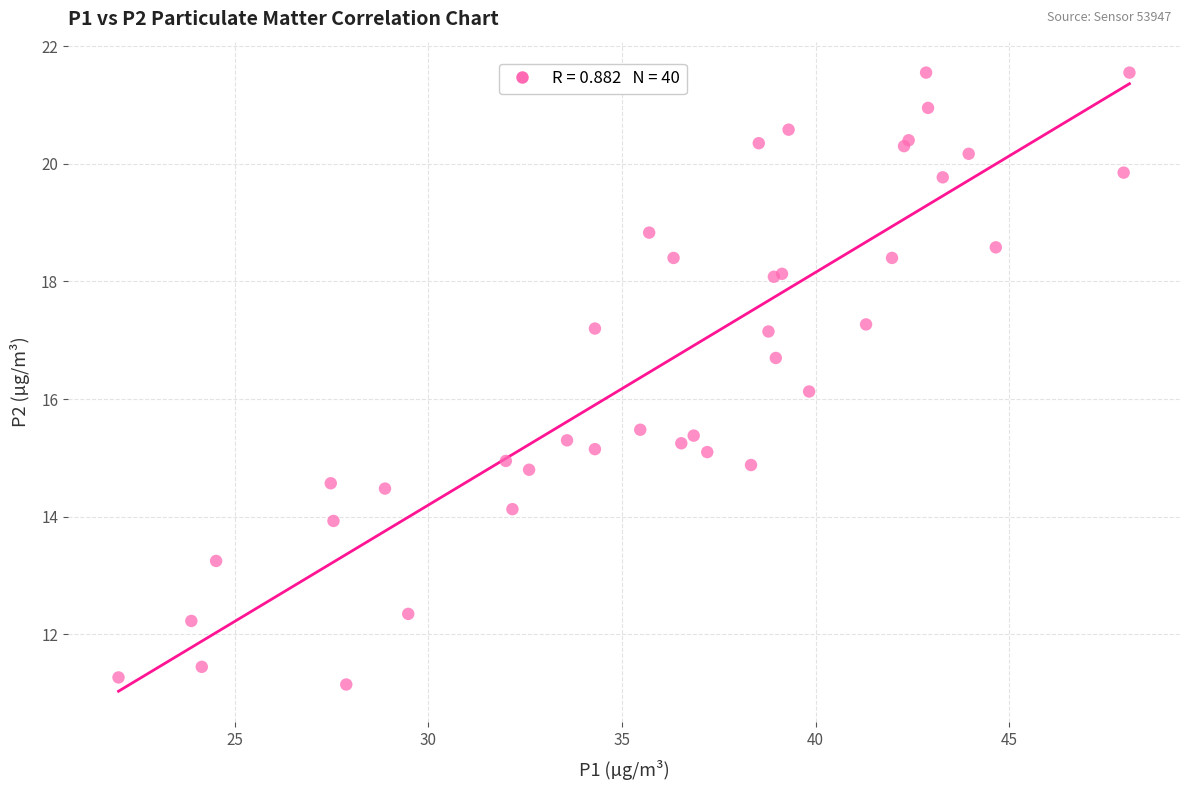

What Y value in the scatter plot is closest to 16?

16.1